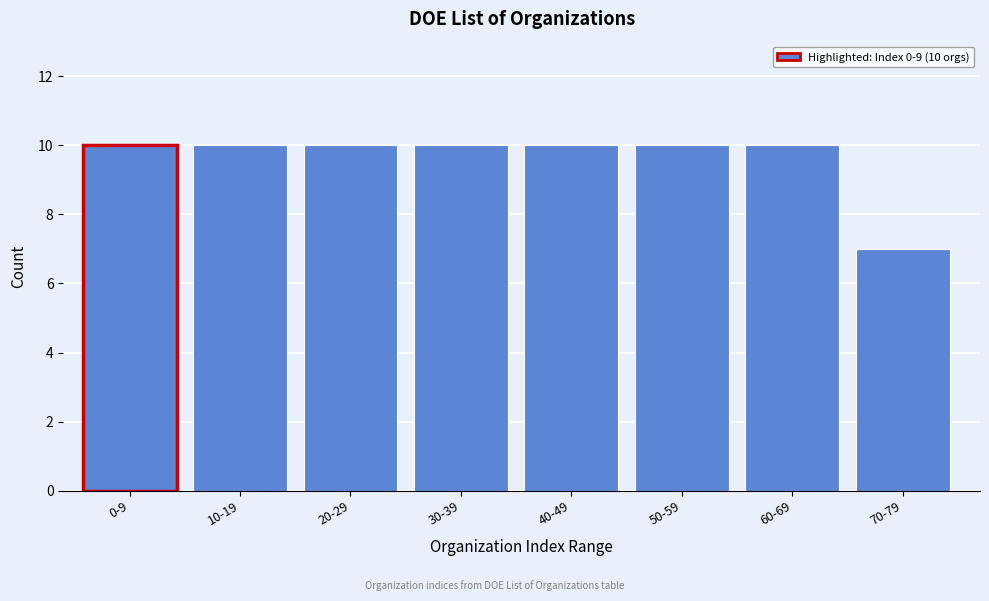

Reading left to right, list all the values displayed in this chart.

0-9=10	10-19=10	20-29=10	30-39=10	40-49=10	50-59=10	60-69=10	70-79=7